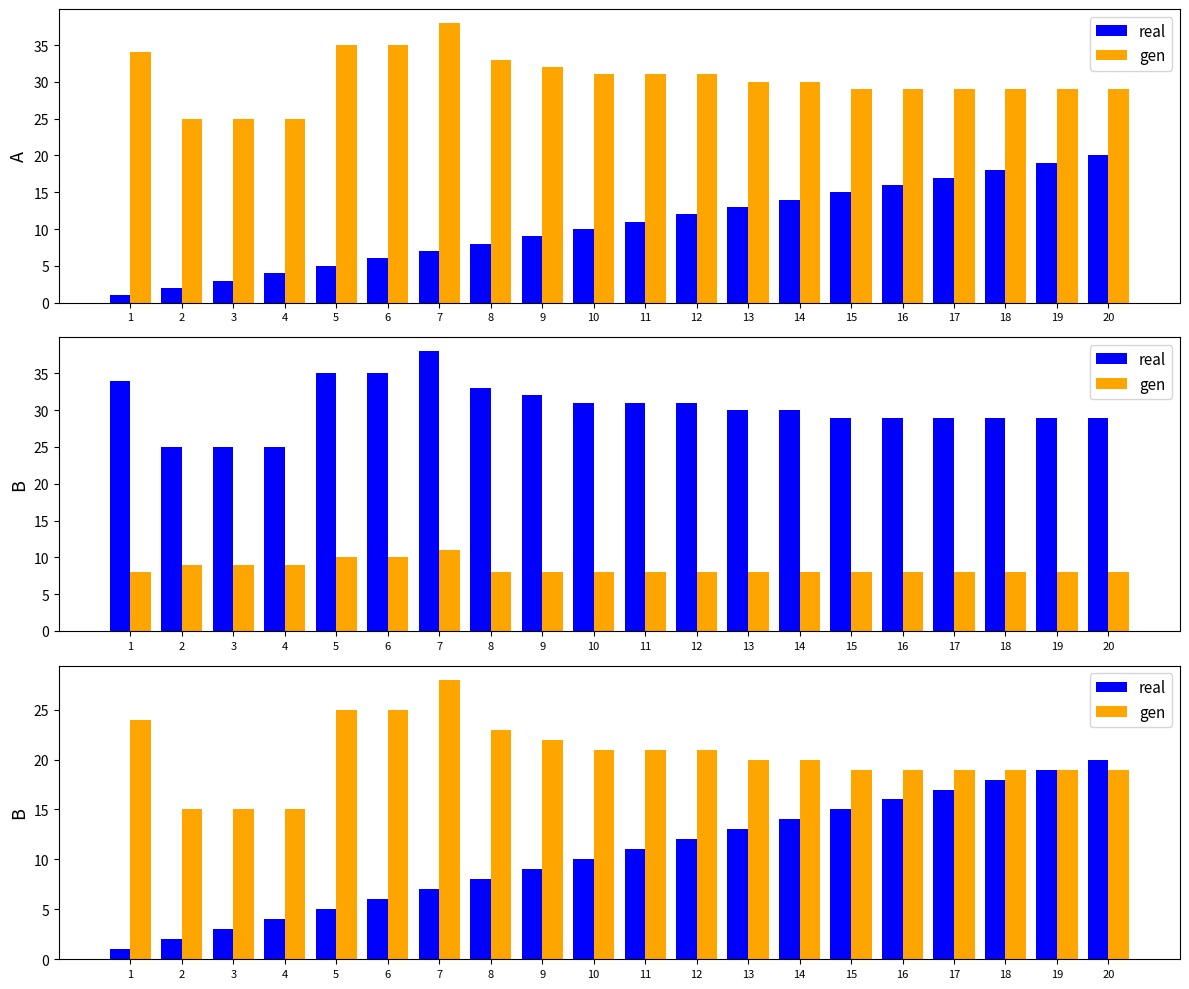

Rank the categories by real value from lowest to highest.

1, 2, 3, 4, 5, 6, 7, 8, 9, 10, 11, 12, 13, 14, 15, 16, 17, 18, 19, 20